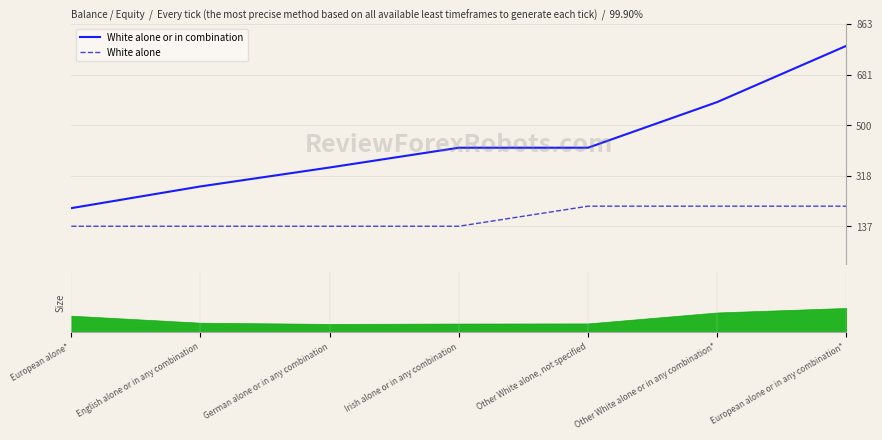

Reading left to right, what are all the values shown in this chart?

White alone or in combination: European alone*=202	English alone or in any combination=280	German alone or in any combination=348	Irish alone or in any combination=419	Other White alone, not specified=419	Other White alone or in any combination*=583	European alone or in any combination*=785
White alone: European alone*=137	English alone or in any combination=137	German alone or in any combination=137	Irish alone or in any combination=137	Other White alone, not specified=209	Other White alone or in any combination*=209	European alone or in any combination*=209